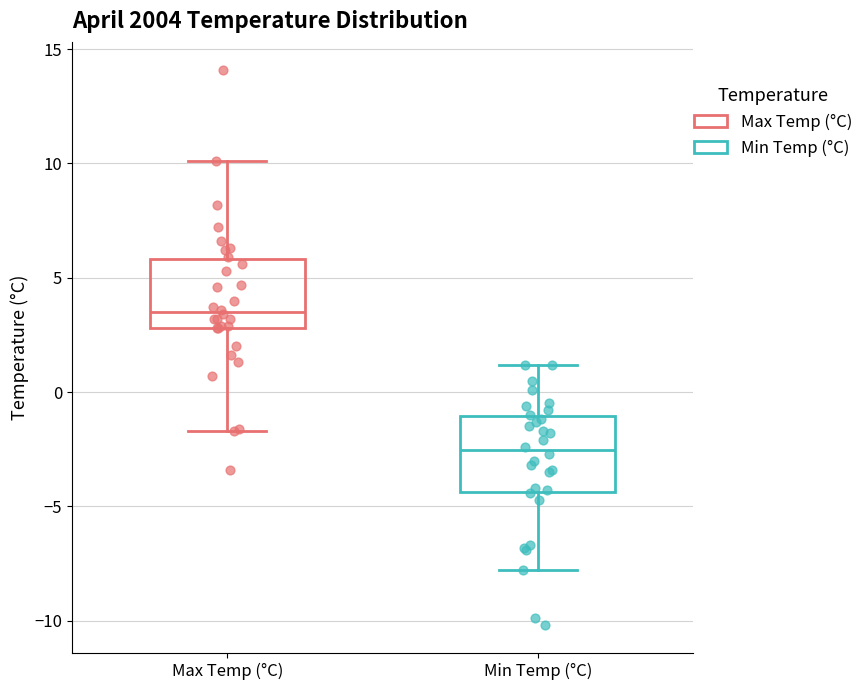

Reading left to right, transcribe this box plot: for each box, give where its median line is, the range the box spans, and where its two whiskers end, as read against the y-axis. The values are not printed on the chart, so give them approximately, as read against the axis.

Max Temp (°C): median 3.5, box 3.0 to 6.0, whiskers -1.5 to 10.0
Min Temp (°C): median -2.5, box -4.5 to -1.0, whiskers -8.0 to 1.0